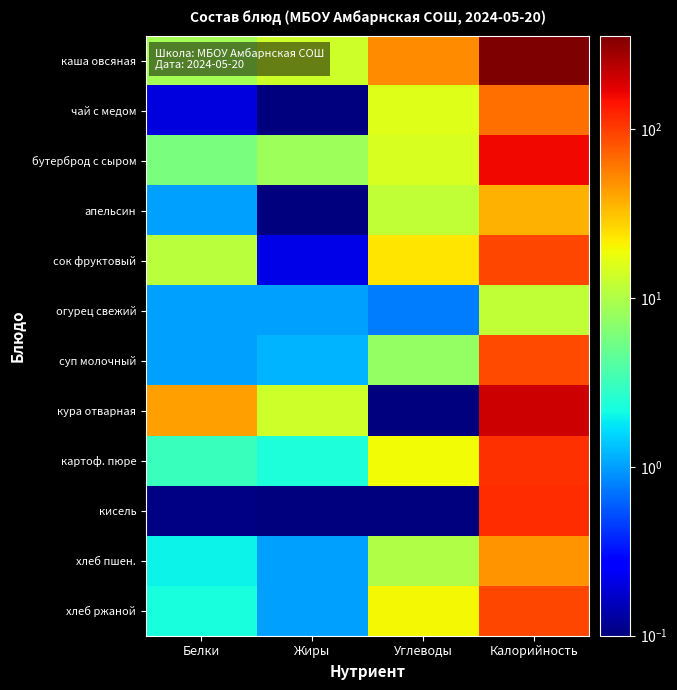

Reading left to right, list all the values displayed in this chart.

каша овсяная: Белки=9.0	Жиры=13.4	Углеводы=50.1	Калорийность=358.0
чай с медом: Белки=0.2	Жиры=0.1	Углеводы=16.0	Калорийность=65.0
бутерброд с сыром: Белки=5.8	Жиры=8.3	Углеводы=14.8	Калорийность=156.0
апельсин: Белки=1.0	Жиры=0.1	Углеводы=12.0	Калорийность=37.0
сок фруктовый: Белки=11.0	Жиры=0.2	Углеводы=23.0	Калорийность=93.0
огурец свежий: Белки=1.0	Жиры=1.0	Углеводы=0.8	Калорийность=12.0
суп молочный: Белки=1.0	Жиры=1.2	Углеводы=7.5	Калорийность=89.8
кура отварная: Белки=43.3	Жиры=13.3	Углеводы=0.1	Калорийность=207.0
картоф. пюре: Белки=3.1	Жиры=2.3	Углеводы=19.0	Калорийность=110.0
кисель: Белки=0.1	Жиры=0.1	Углеводы=0.1	Калорийность=114.0
хлеб пшен.: Белки=2.0	Жиры=1.0	Углеводы=10.0	Калорийность=46.8
хлеб ржаной: Белки=2.2	Жиры=1.0	Углеводы=20.0	Калорийность=92.0